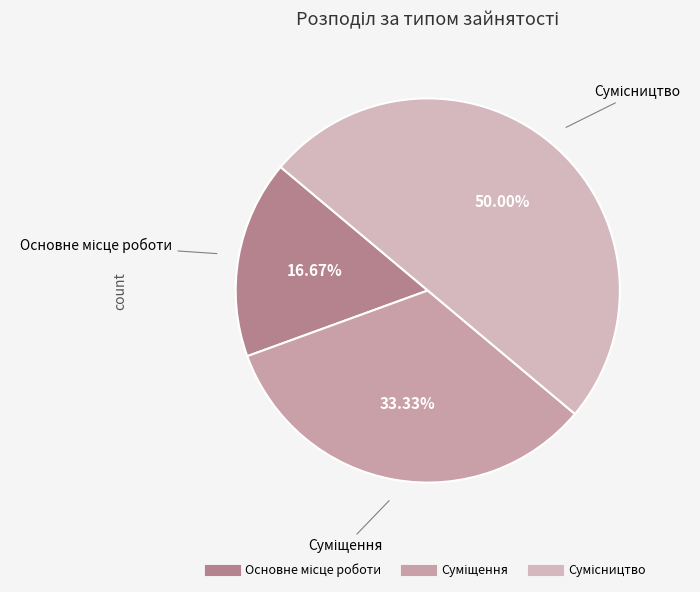

To the nearest percent, what is the average slice percentage?

33%